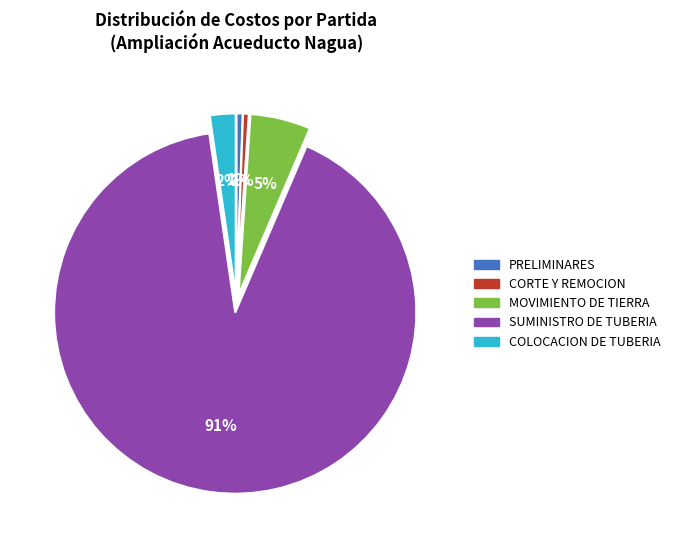

Which category accounts for the majority?

SUMINISTRO DE TUBERIA